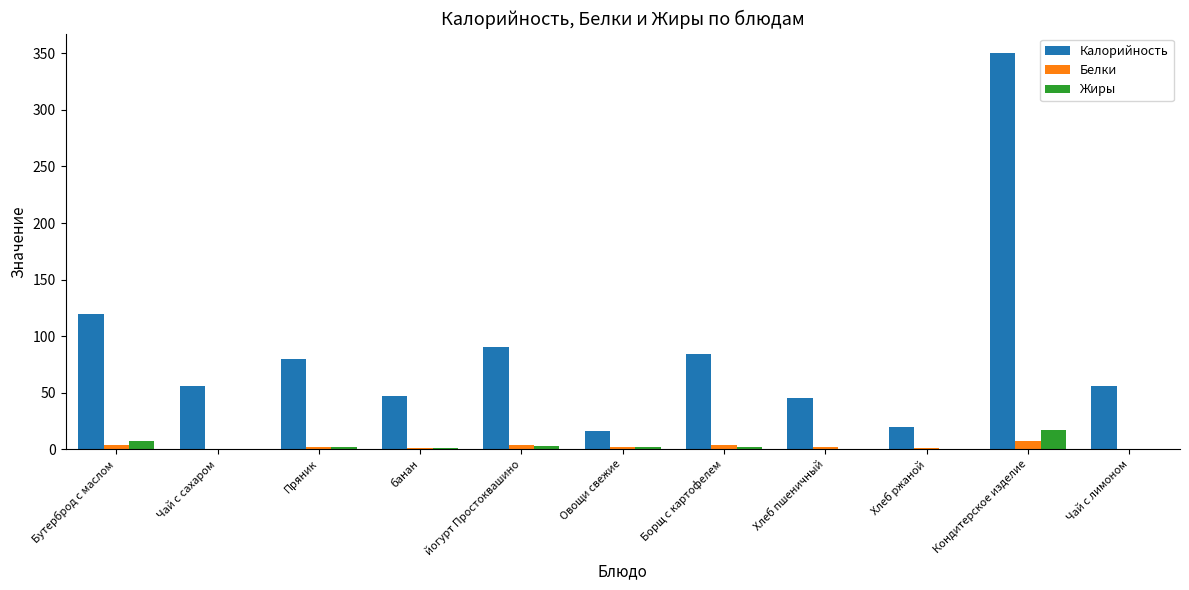

What is the maximum value shown in the chart?

350